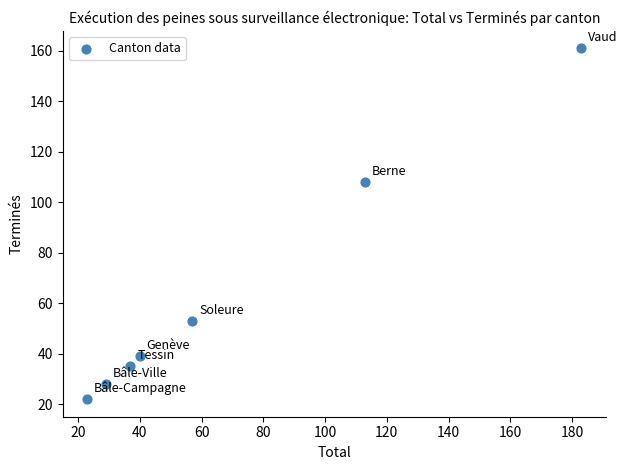

What Y value in the scatter plot is closest to 91?

108